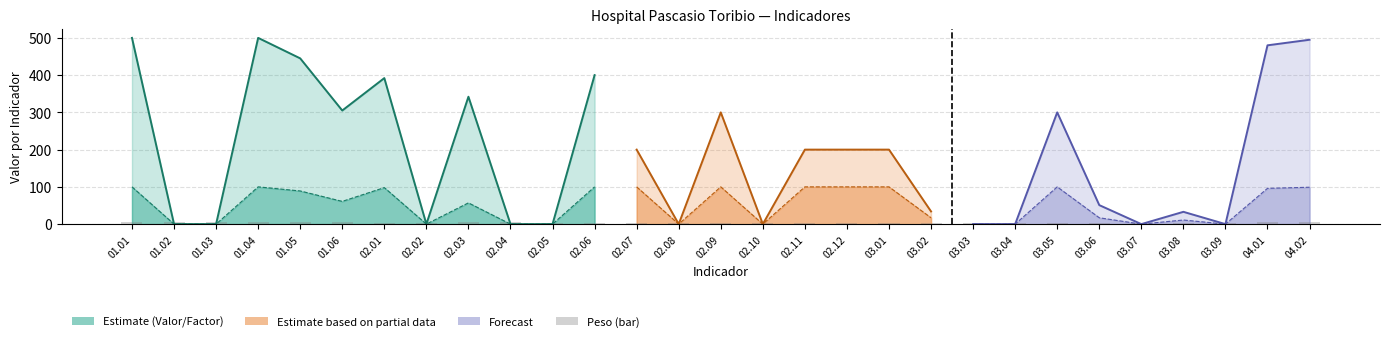

Which series has the widest spread of values?

Valor